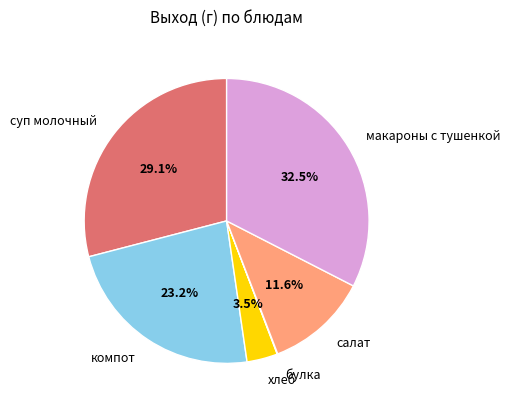

Which has a higher value, суп молочный or компот?

суп молочный